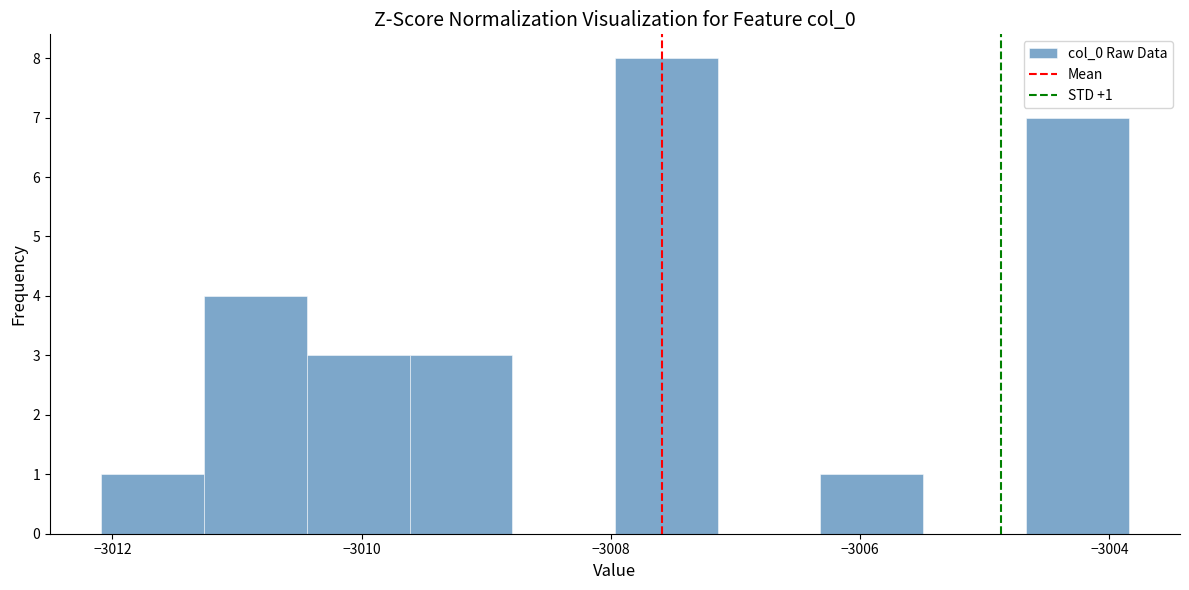

Which range on the x-axis has the tallest bar?

-3008.0 to -3007.2